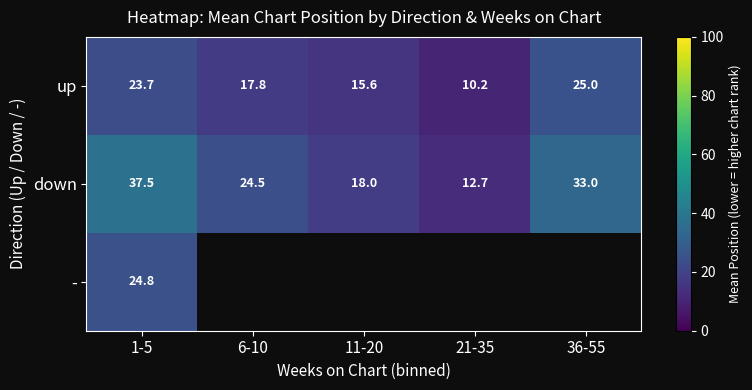

Is the value of - at 1-5 greater than the value of up at 36-55?

No